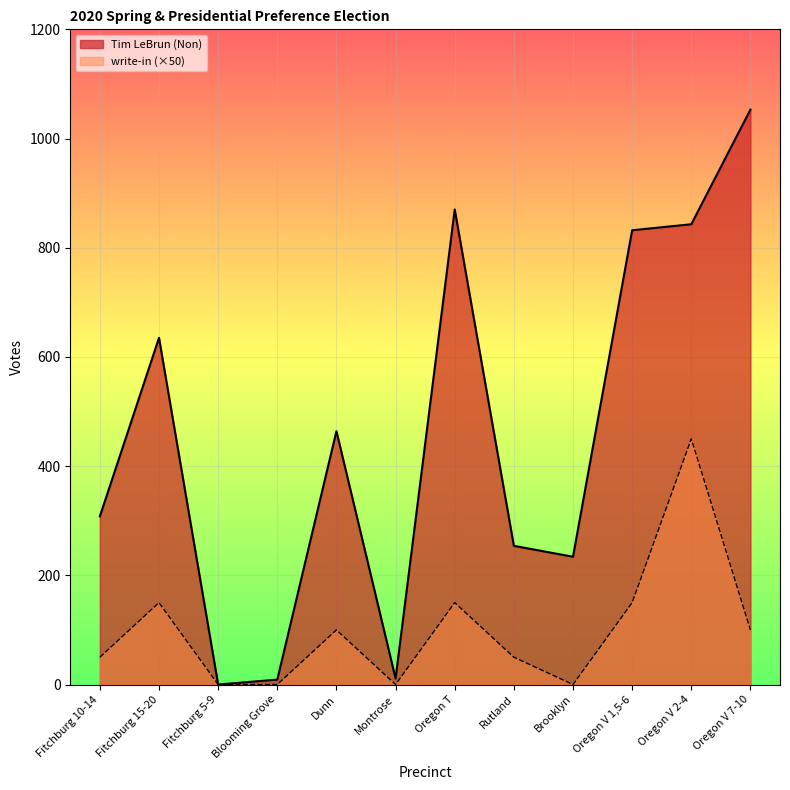

What is the value of the Tim LeBrun (Non) point at the 12th from the left?

1053